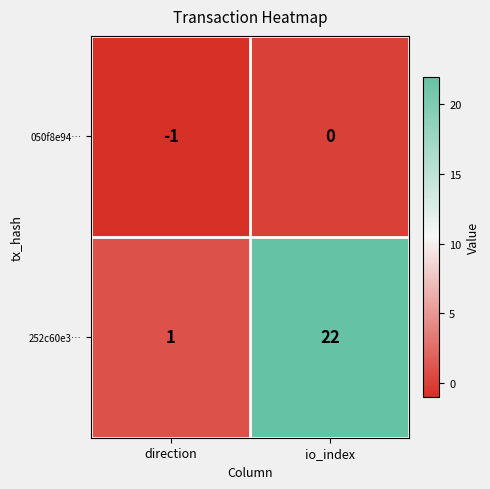

What is the difference between the maximum and minimum values in the 252c60e3… series?

21